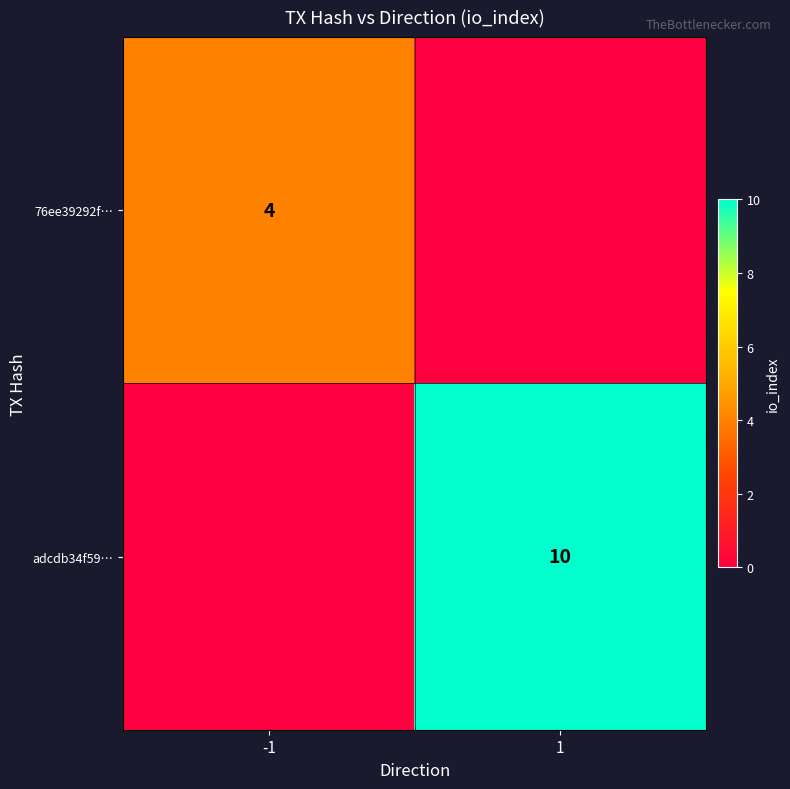

The 76ee39292f… series shows 3 at -1. True or false?

False